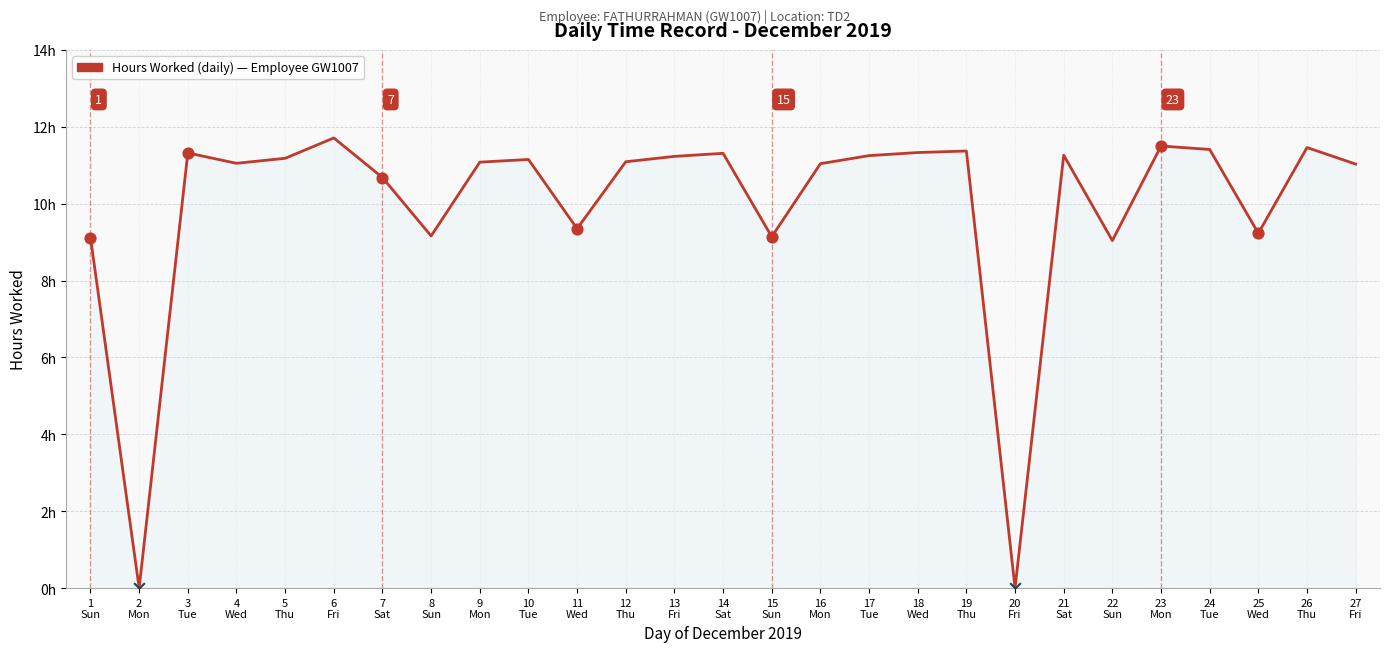

What is the change in value from 10
Tue to 27
Fri?

-0.1